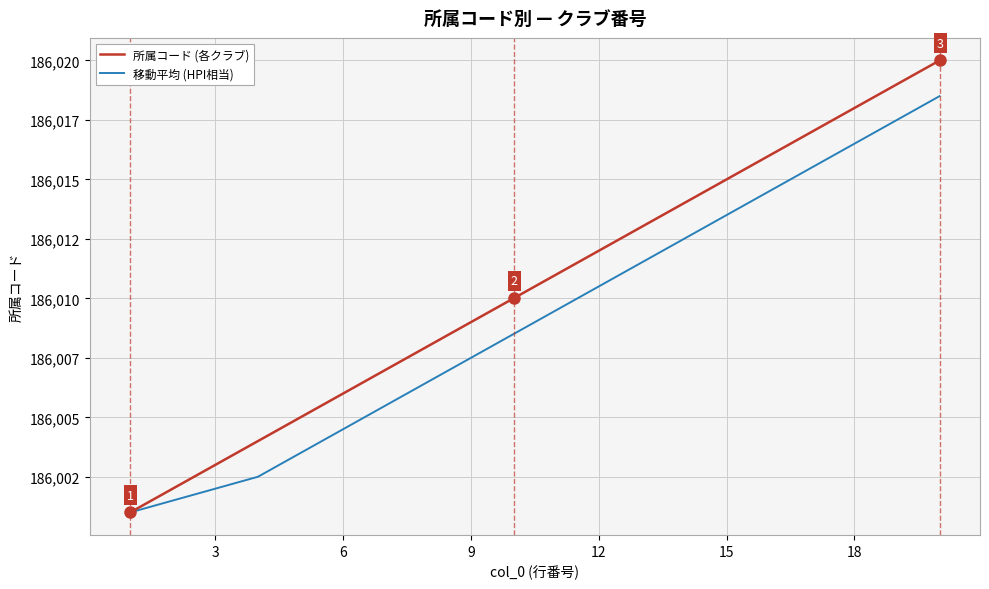

Does the chart display data point markers on the line(s)?

No